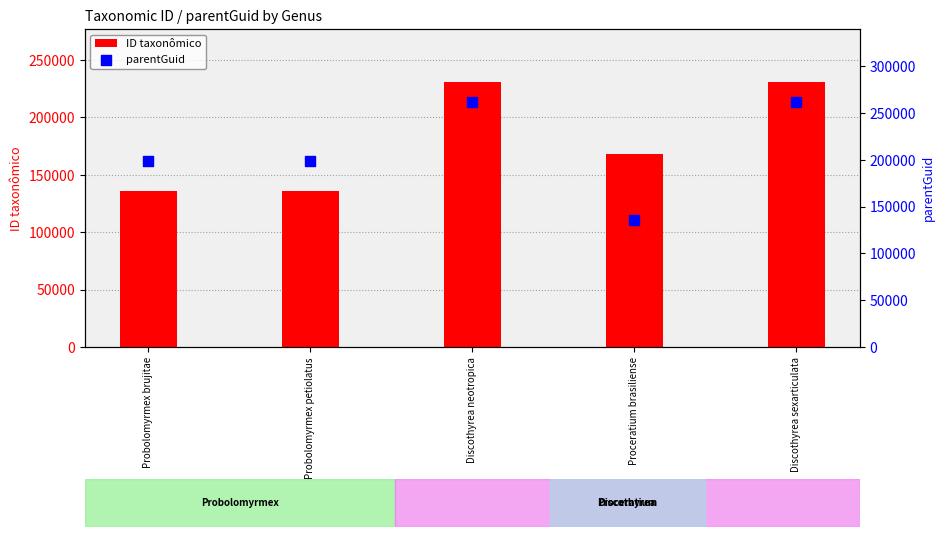

What is the total value across all series at Probolomyrmex petiolatus?

335149